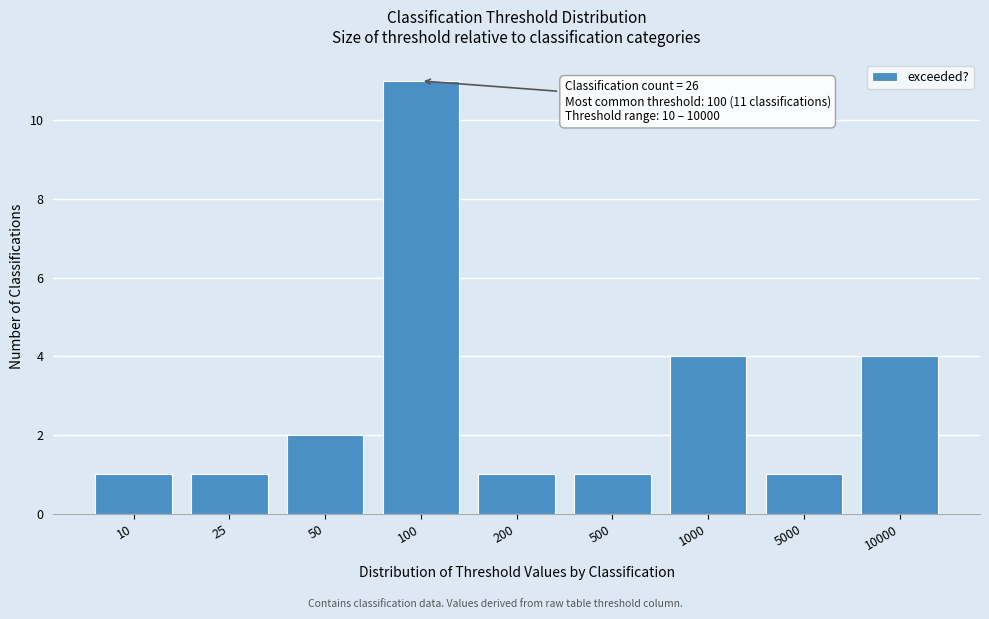

Reading left to right, transcribe all the data shown in this chart.

1	1	2	11	1	1	4	1	4